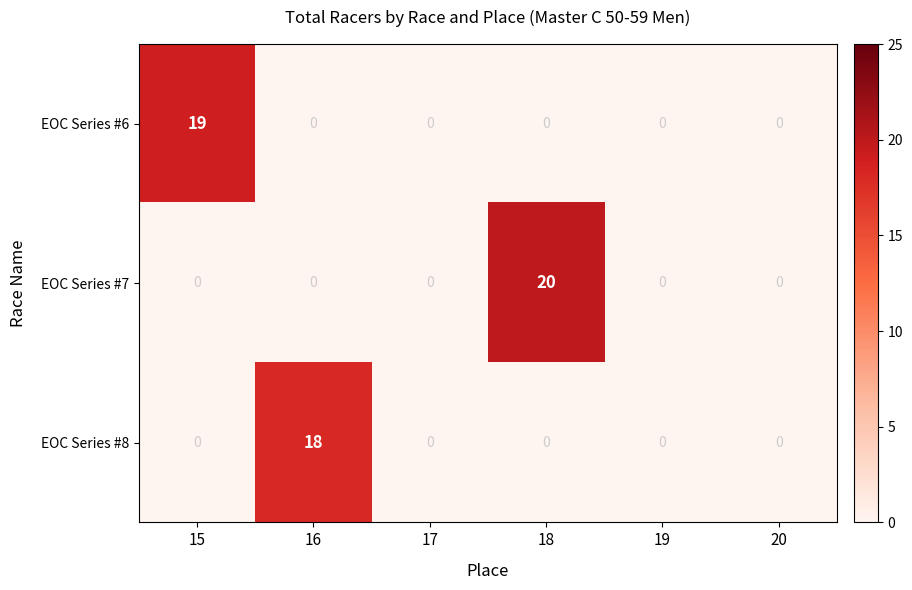

Which series changed the most between 16 and 20?

EOC Series #8